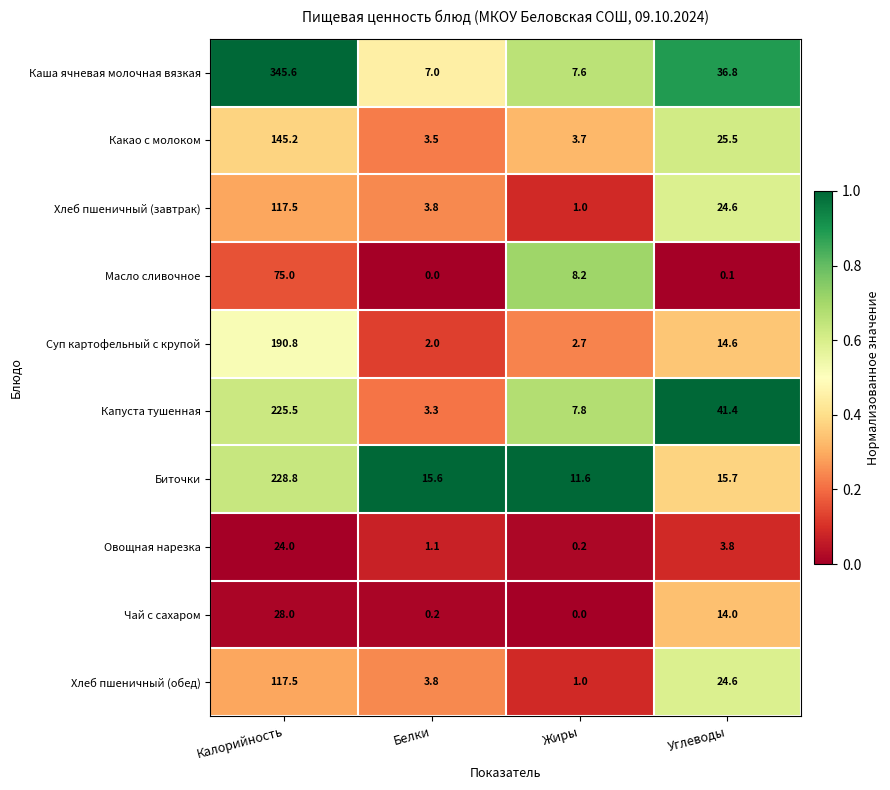

What is the difference between the maximum and minimum values in the Хлеб пшеничный (обед) series?

116.5